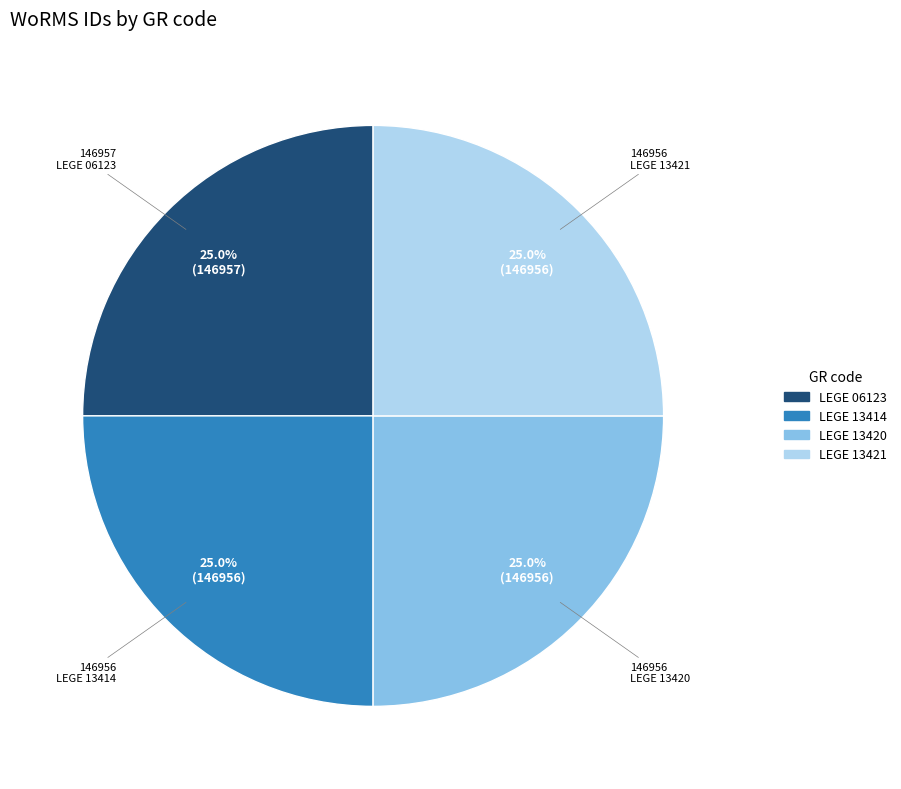

What percentage is the LEGE 13421 slice, to the nearest percent?

25%